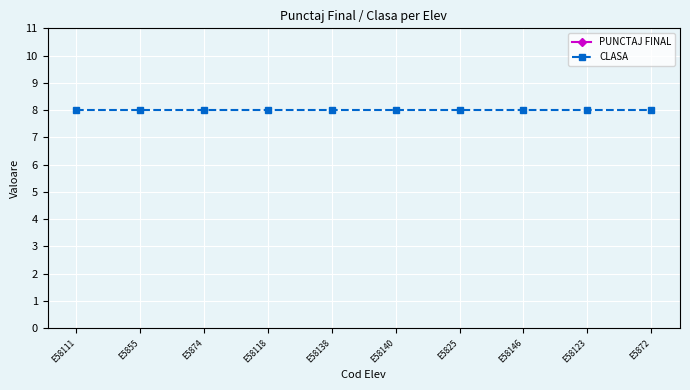

What is the spread (max minus min) of values at E58118?

90